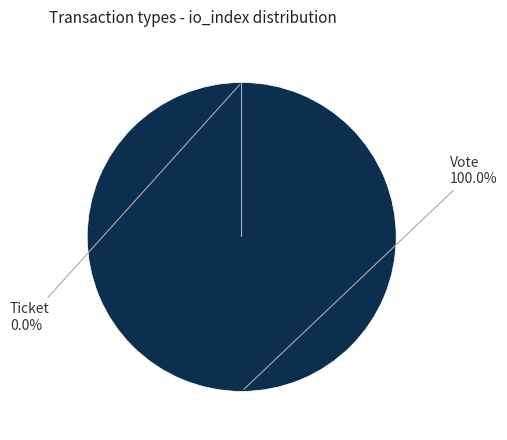

To the nearest percent, what portion does Vote represent?

100%